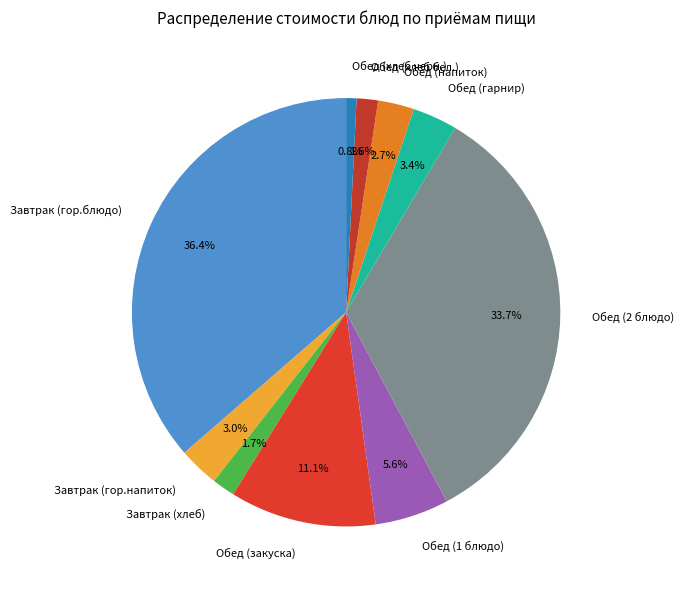

To the nearest percent, what is the difference between the Завтрак (гор.напиток) and Завтрак (гор.блюдо) slice percentages?

33%